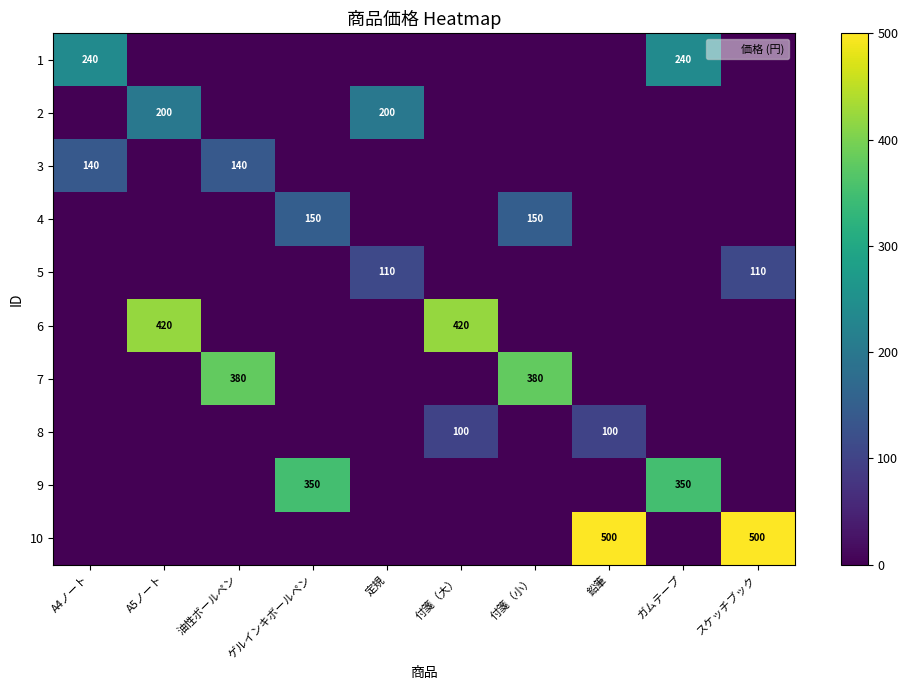

Between 油性ボールペン and スケッチブック, which is larger?

油性ボールペン